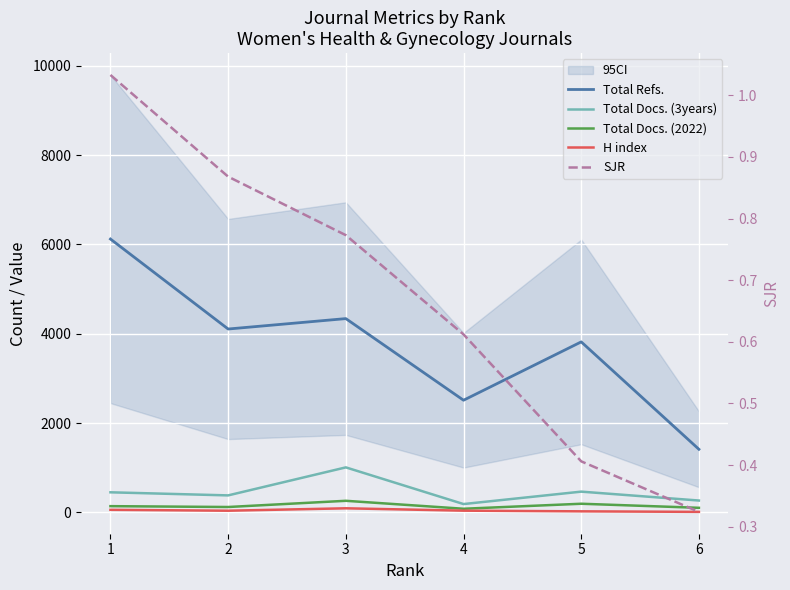

The value of H index at 2 is 39.0. True or false?

True